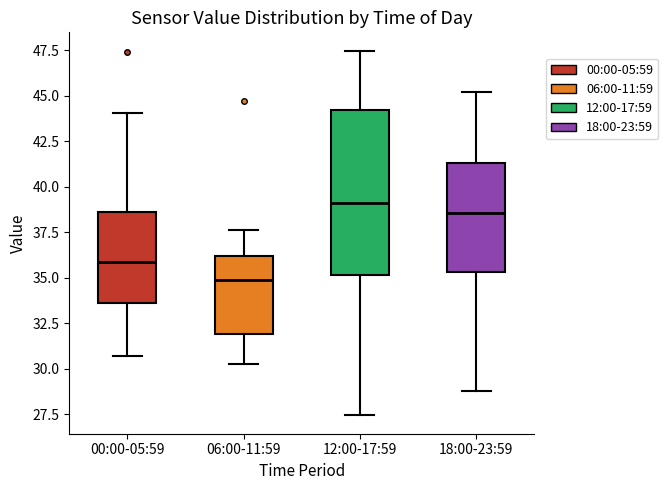

Reading left to right, read every box against the y-axis: the position of its median line, the range the box covers, and the ends of its whiskers. The values are not printed on the chart, so give them approximately, as read against the axis.

00:00-05:59: median 36.0, box 33.5 to 38.5, whiskers 30.5 to 44.0
06:00-11:59: median 35.0, box 32.0 to 36.0, whiskers 30.0 to 37.5
12:00-17:59: median 39.0, box 35.0 to 44.0, whiskers 27.5 to 47.5
18:00-23:59: median 38.5, box 35.5 to 41.5, whiskers 29.0 to 45.0